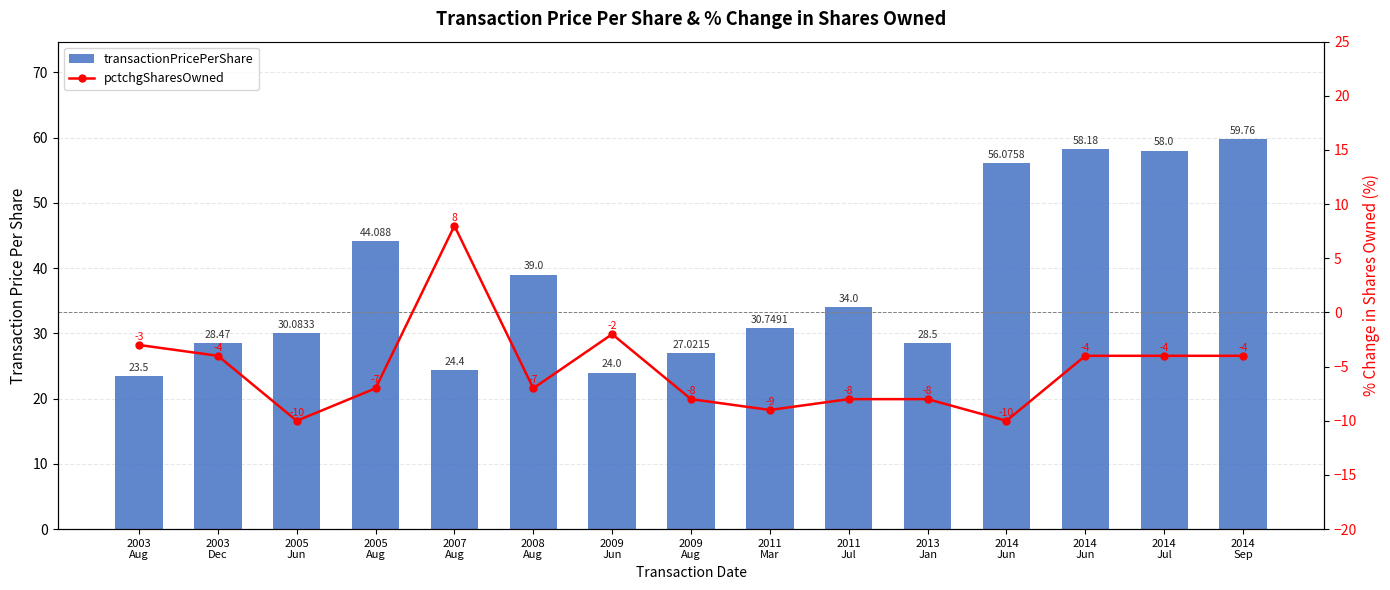

True or false: transactionPricePerShare has a value of 23.5 at 2003
Aug.

True